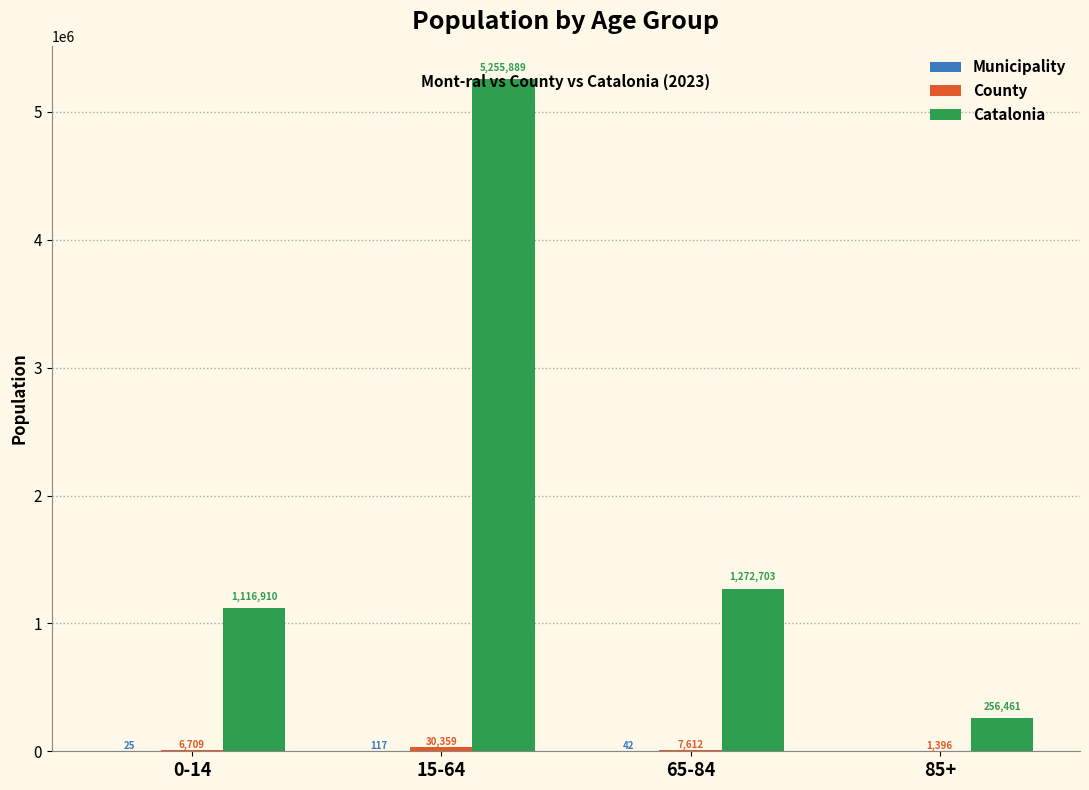

The value of Catalonia at 15-64 is 7720430. True or false?

False